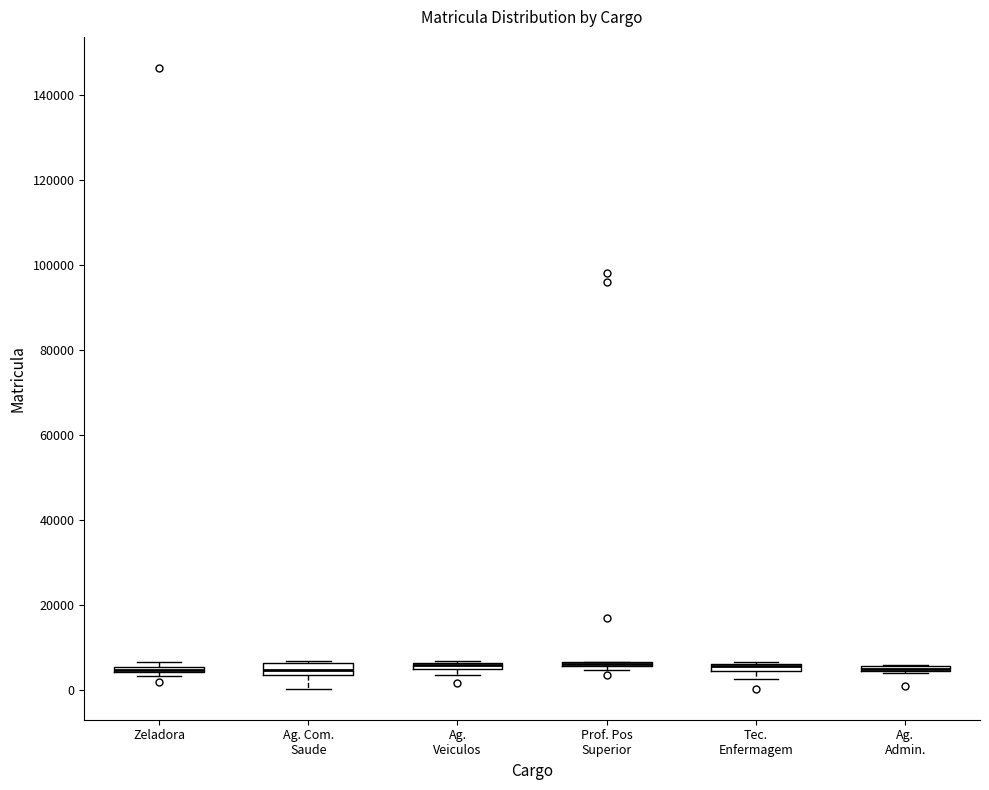

Where is the upper edge of the box for Ag. Veiculos on the y-axis? The values are not printed on the chart, so give them approximately, as read against the axis.

6000